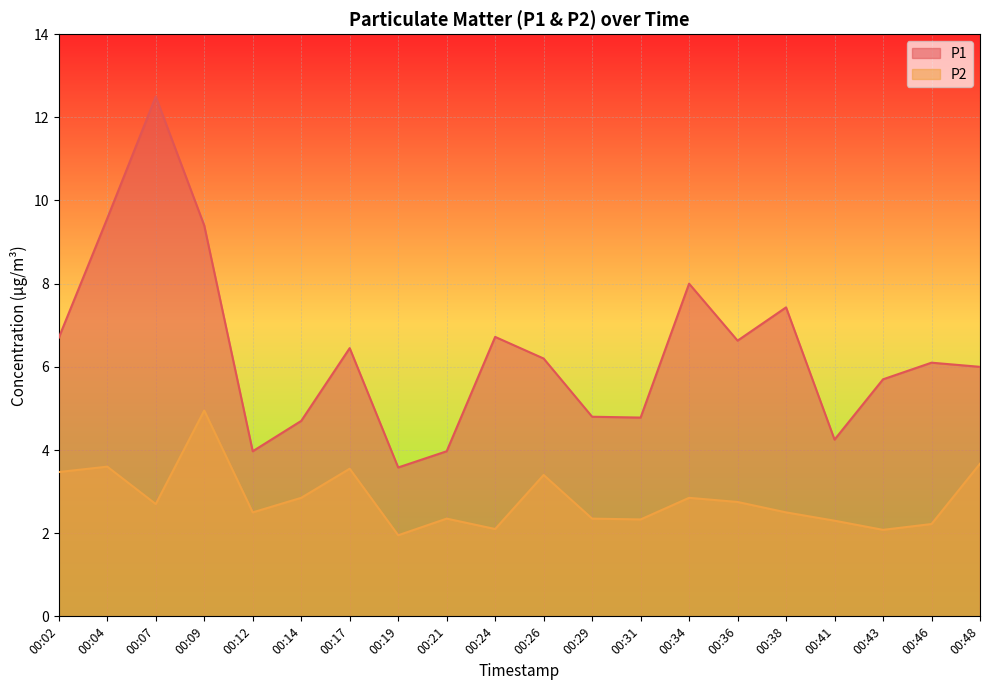

How many interior local valleys does the P1 series have?

5